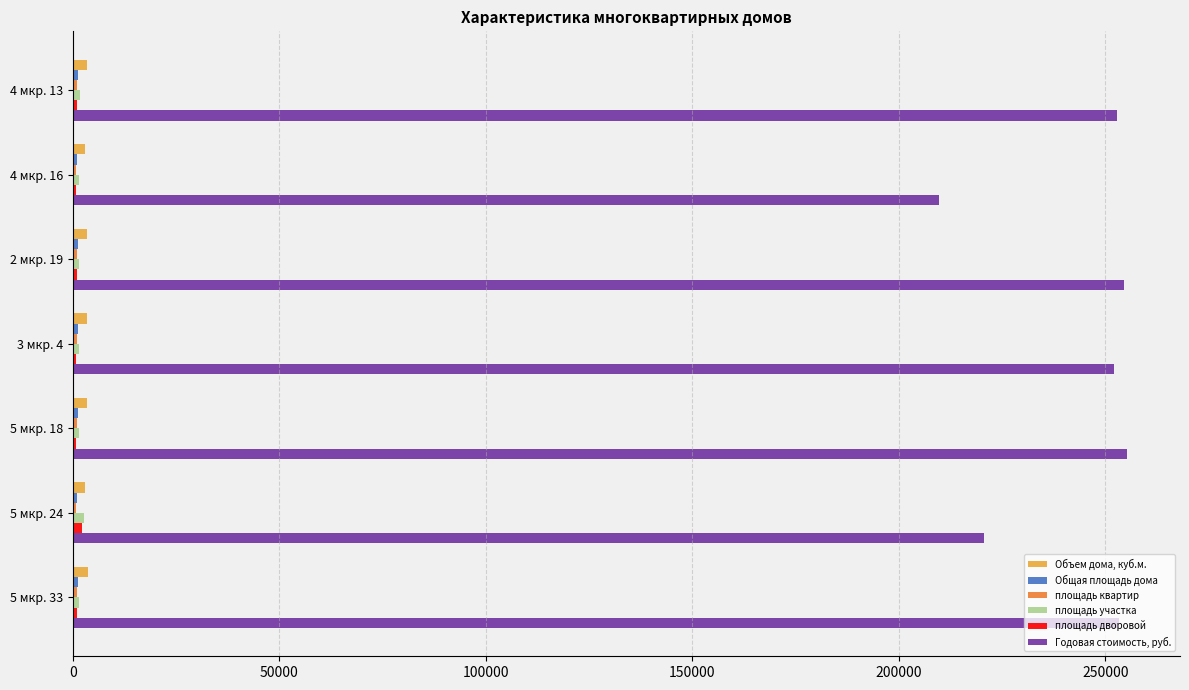

The value of Годовая стоимость, руб. at 5 мкр. 24 is 220604.6. True or false?

True